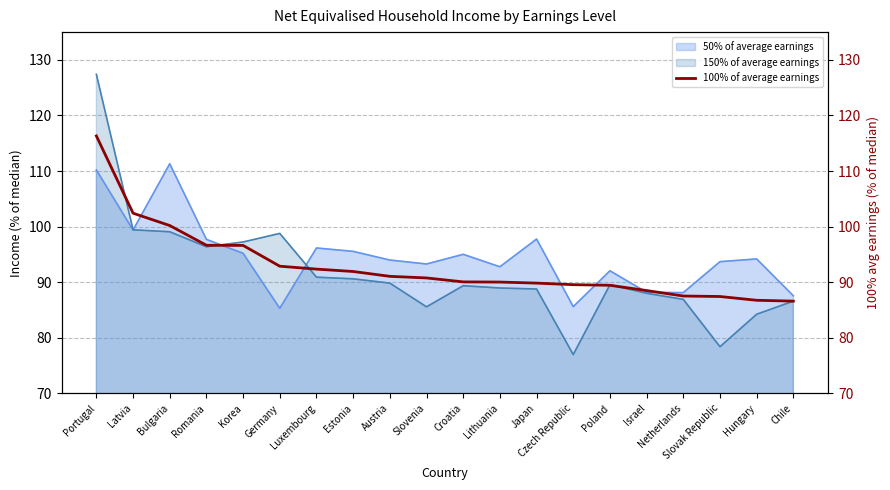

Which has a higher value, Portugal or Lithuania?

Portugal